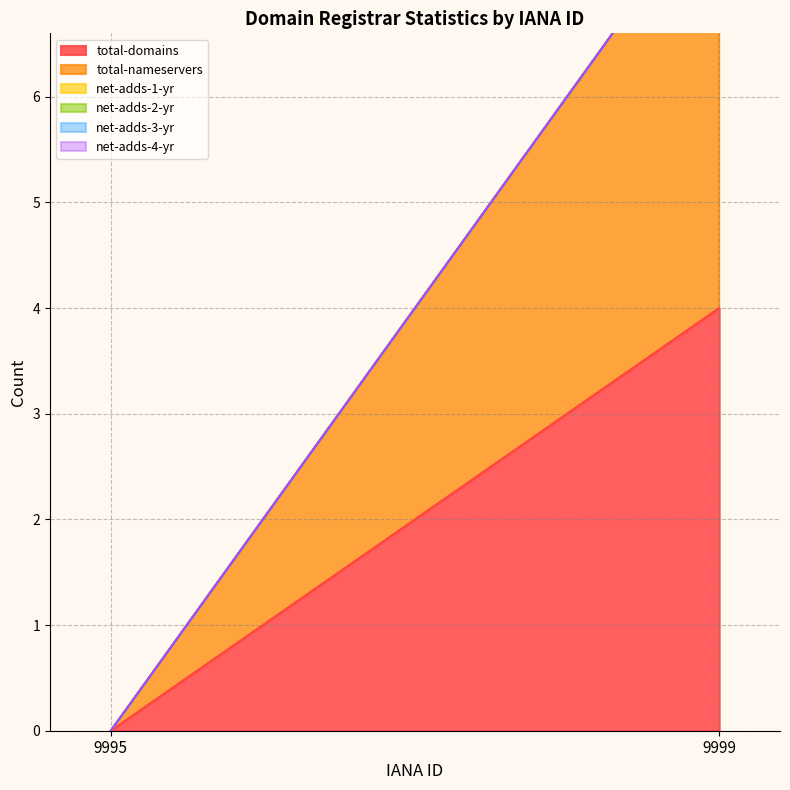

Rank the categories by net-adds-1-yr value from lowest to highest.

9995, 9999